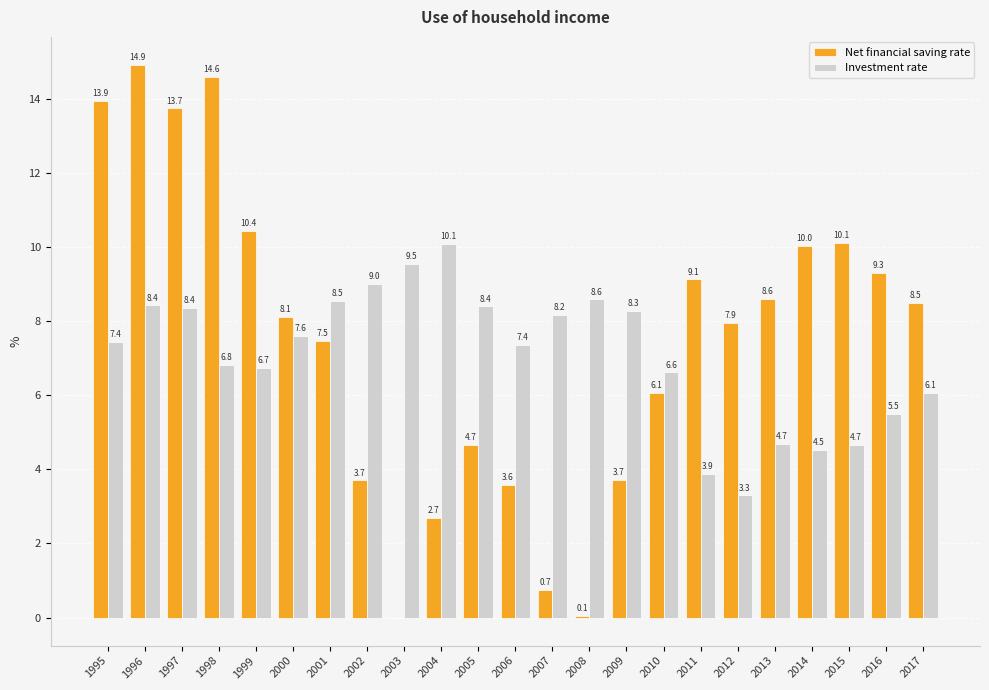

What is the maximum value for Net financial saving rate?

14.9